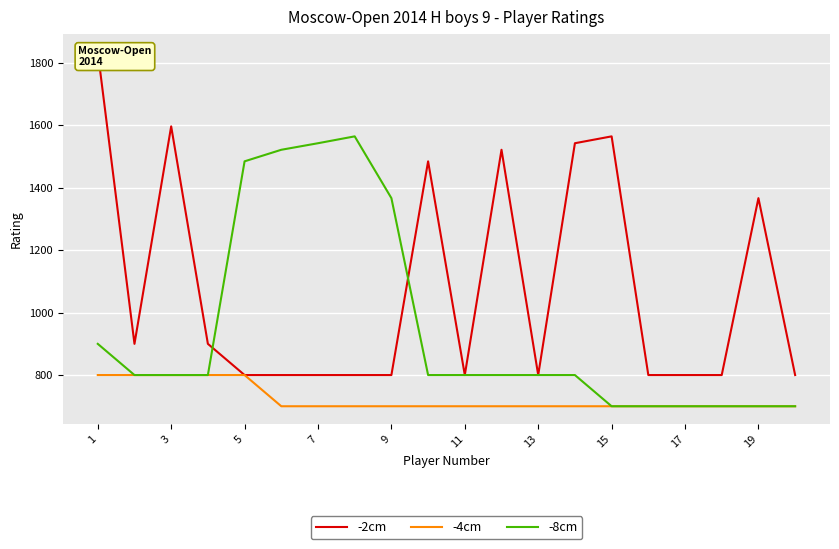

What are all the series names shown in the legend?

-2cm, -4cm, -8cm